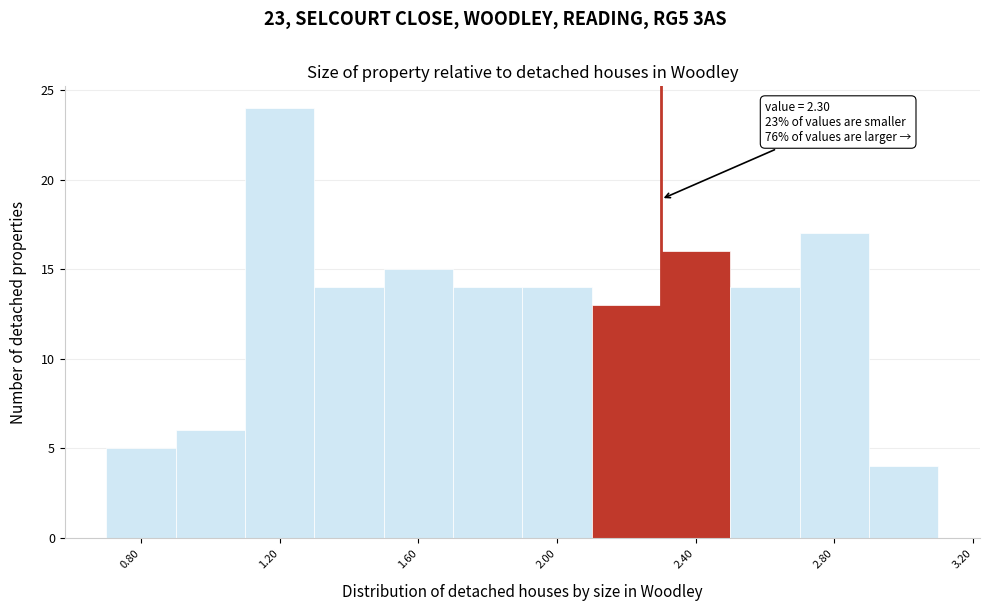

Which range on the x-axis has the tallest bar?

1.1 to 1.3